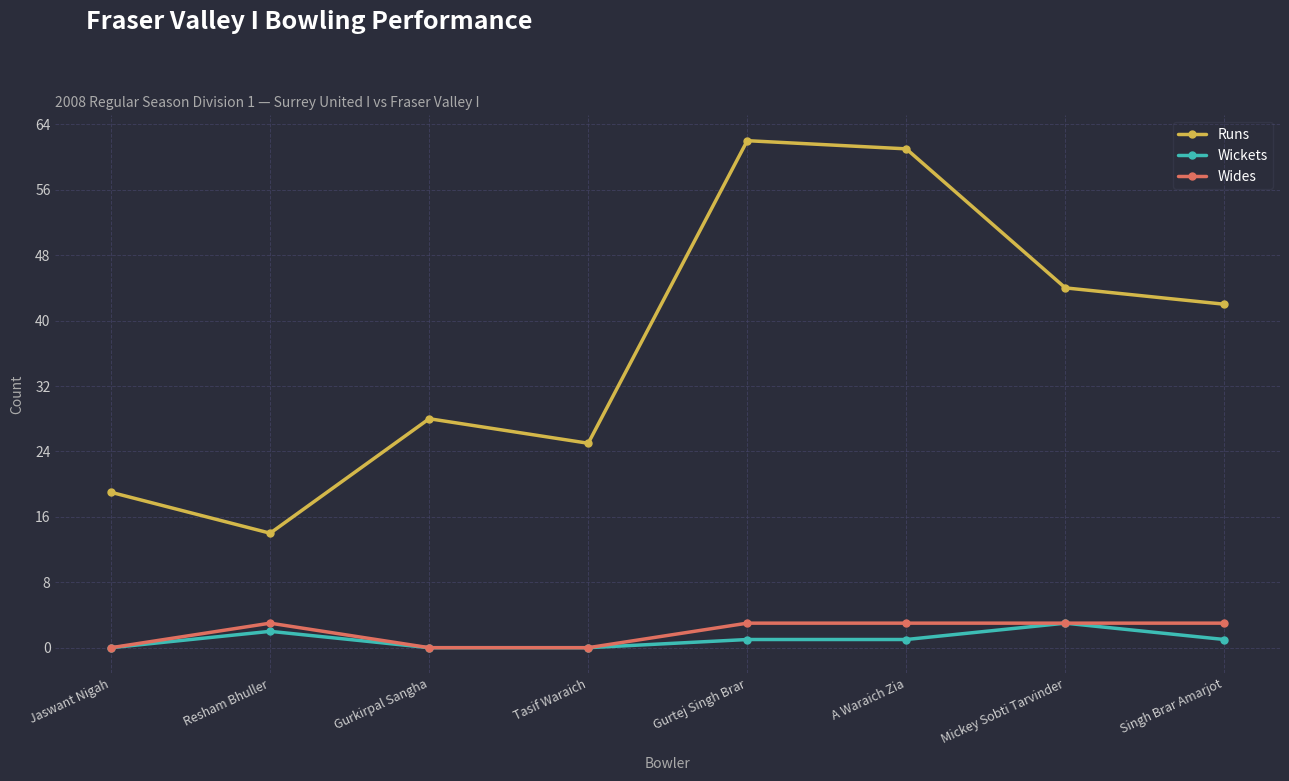

Reading right to left, what are all the values shown in this chart?

Runs: Singh Brar Amarjot=42	Mickey Sobti Tarvinder=44	A Waraich Zia=61	Gurtej Singh Brar=62	Tasif Waraich=25	Gurkirpal Sangha=28	Resham Bhuller=14	Jaswant Nigah=19
Wickets: Singh Brar Amarjot=1	Mickey Sobti Tarvinder=3	A Waraich Zia=1	Gurtej Singh Brar=1	Tasif Waraich=0	Gurkirpal Sangha=0	Resham Bhuller=2	Jaswant Nigah=0
Wides: Singh Brar Amarjot=3	Mickey Sobti Tarvinder=3	A Waraich Zia=3	Gurtej Singh Brar=3	Tasif Waraich=0	Gurkirpal Sangha=0	Resham Bhuller=3	Jaswant Nigah=0